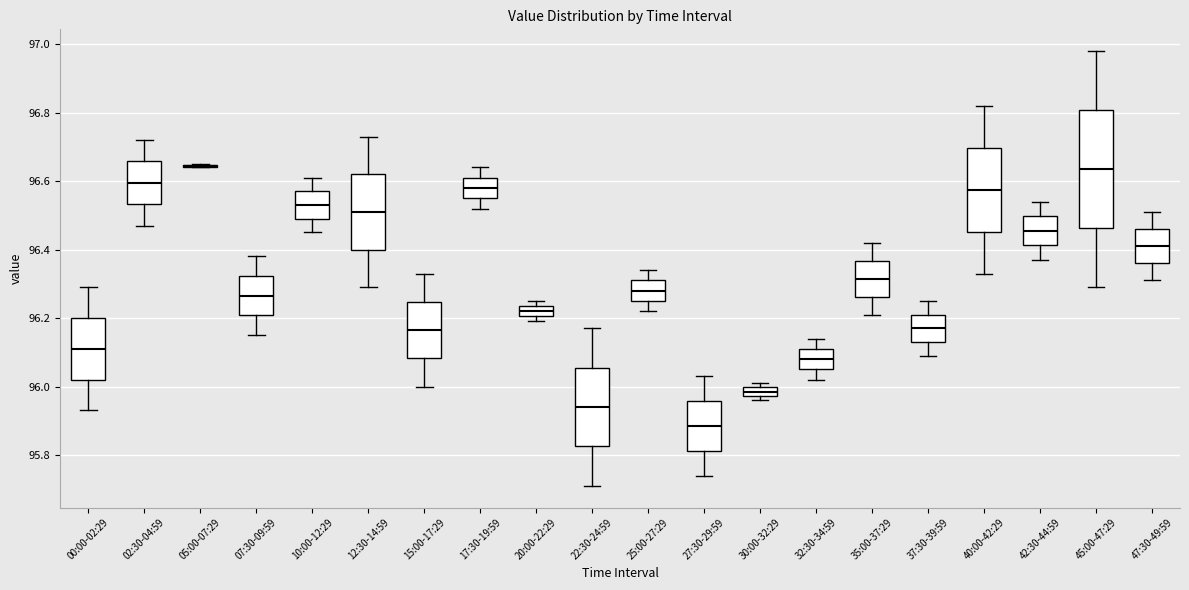

Which box is the tallest, from its lower edge to its upper edge?

45:00-47:29